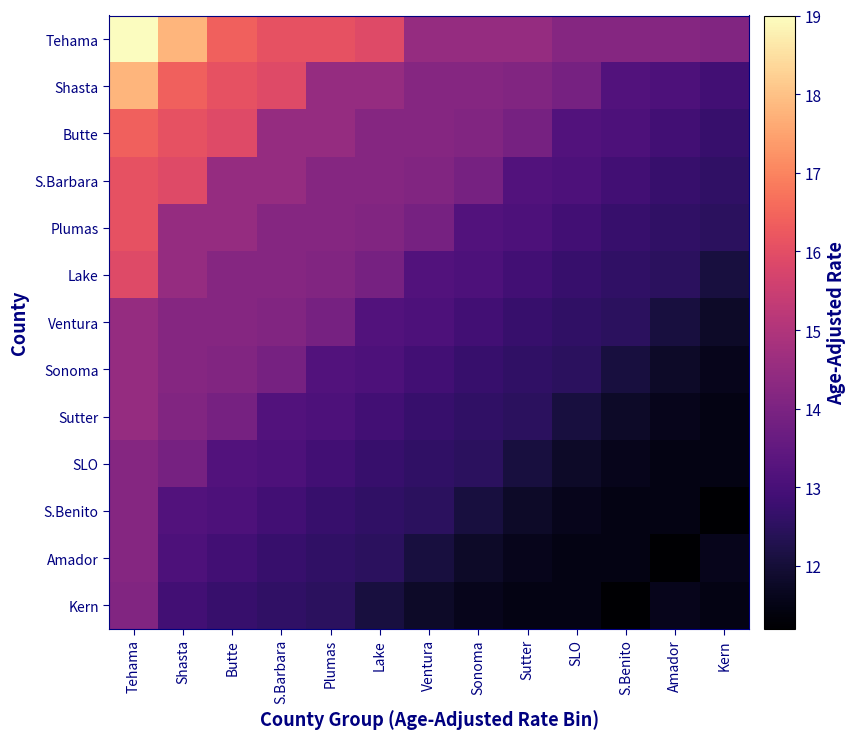

Which series changed the most between Plumas and SLO?

Tehama